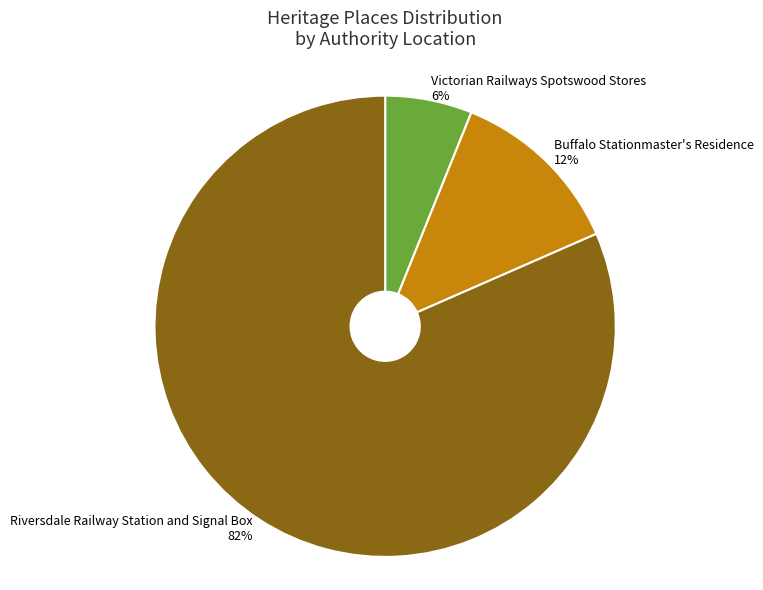

To the nearest percent, what percentage of the pie is Riversdale Railway Station and Signal Box?

82%